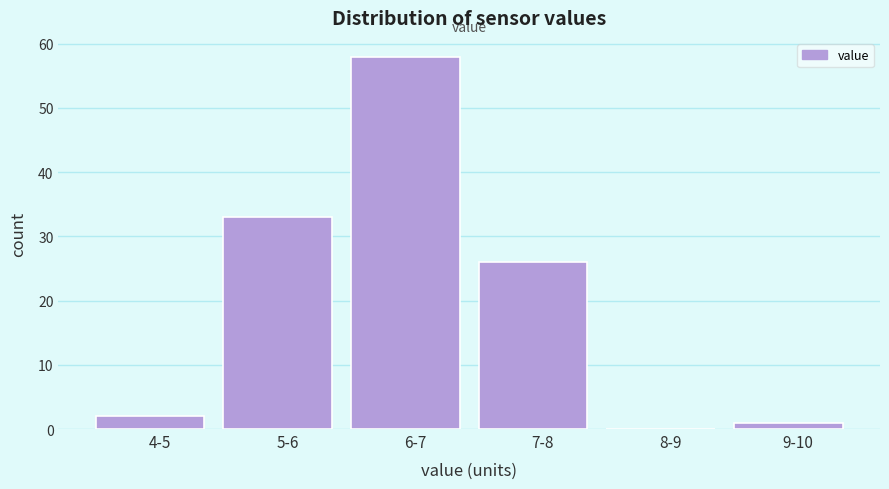

Reading left to right, what are all the values shown in this chart?

4-5=2	5-6=33	6-7=58	7-8=26	8-9=0	9-10=1